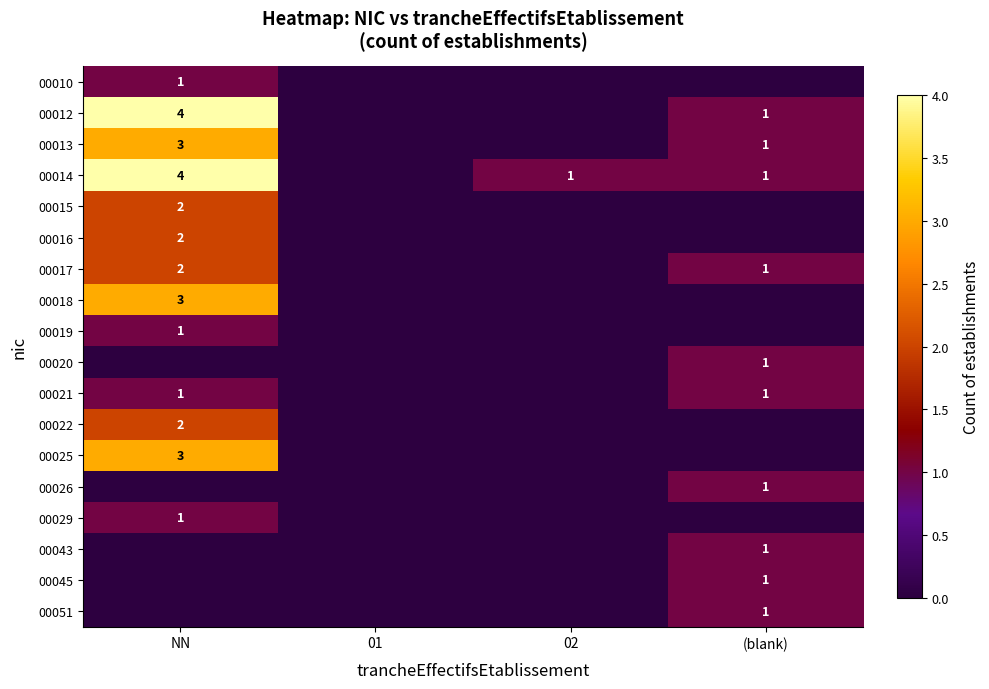

What is the spread (max minus min) of values at 02?

1